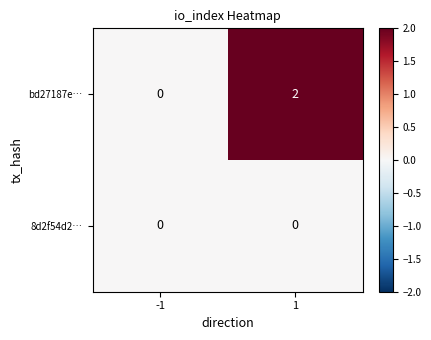

How many data points does each series have?

2